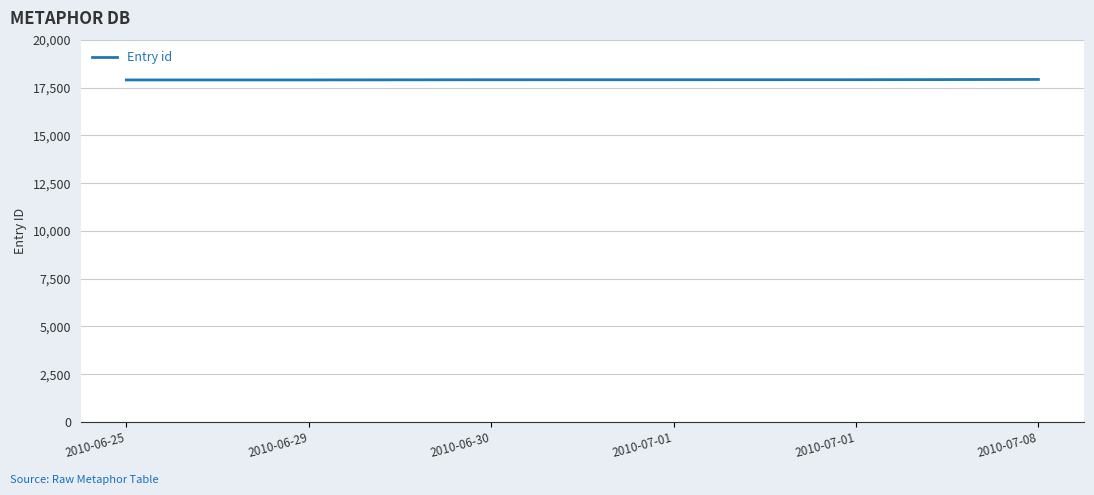

How many lines are shown in the chart?

1